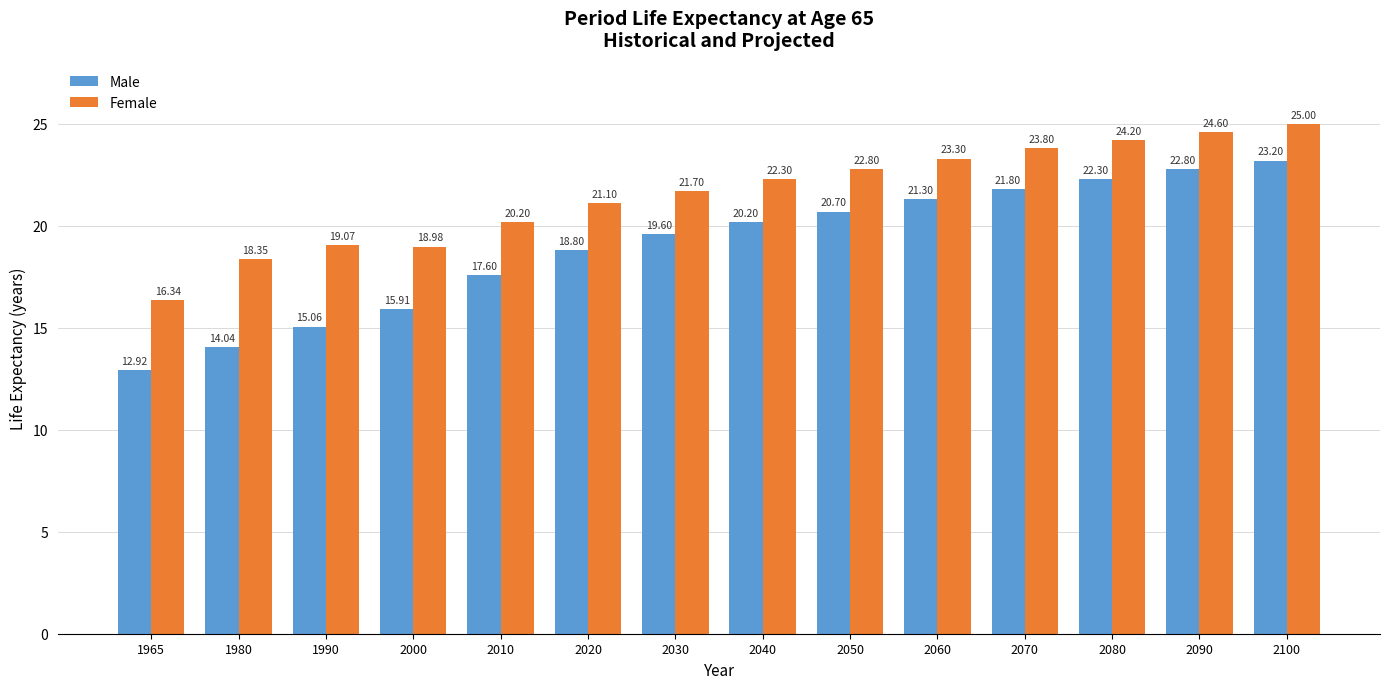

Does the chart contain any negative values?

No